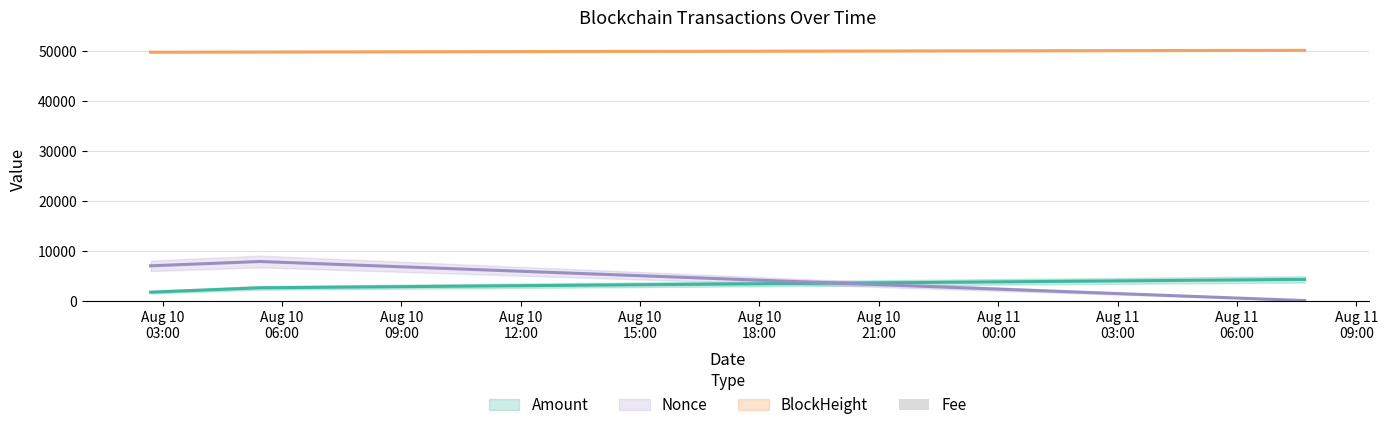

What is the label of the 3rd bar from the left?

Aug 11 09:00